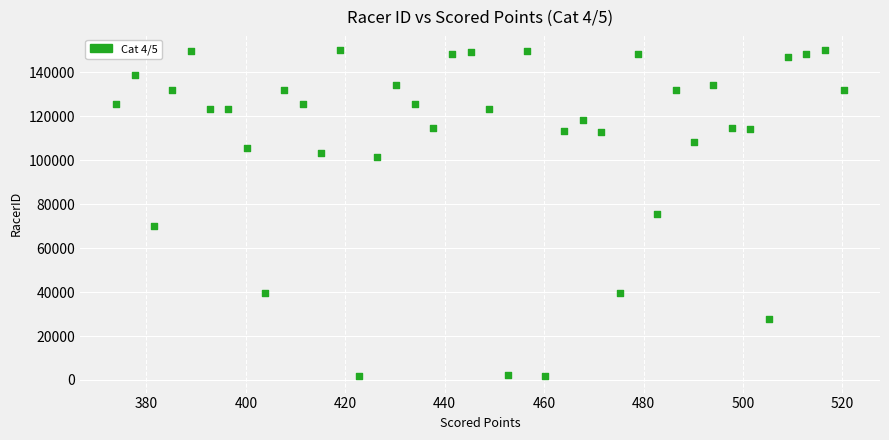

What is the range of Y values (max minus min)?

148398